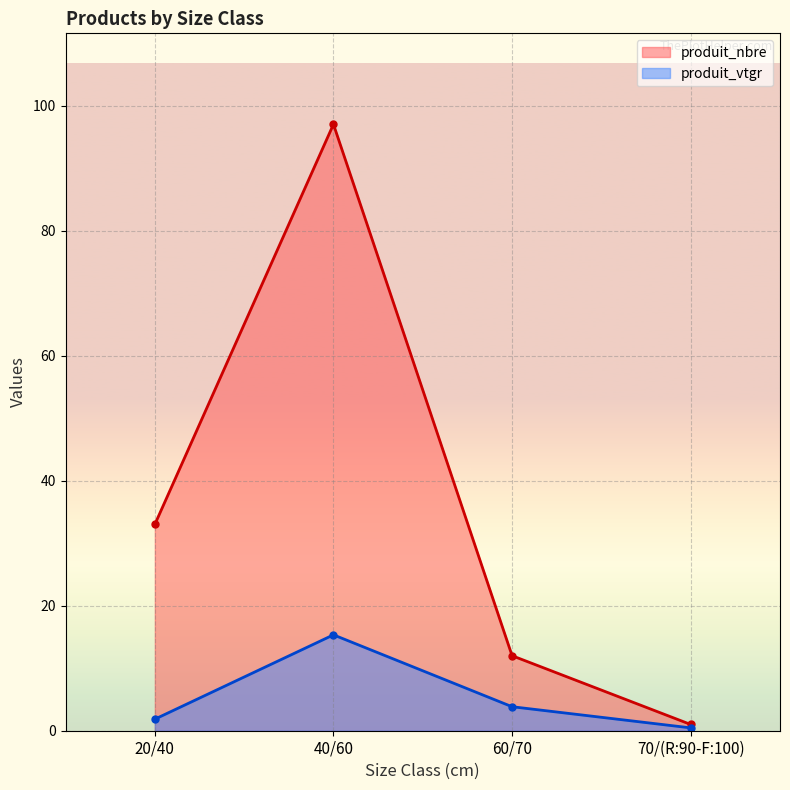

True or false: produit_nbre (line) and produit_vtgr (line) cross at least once.

False